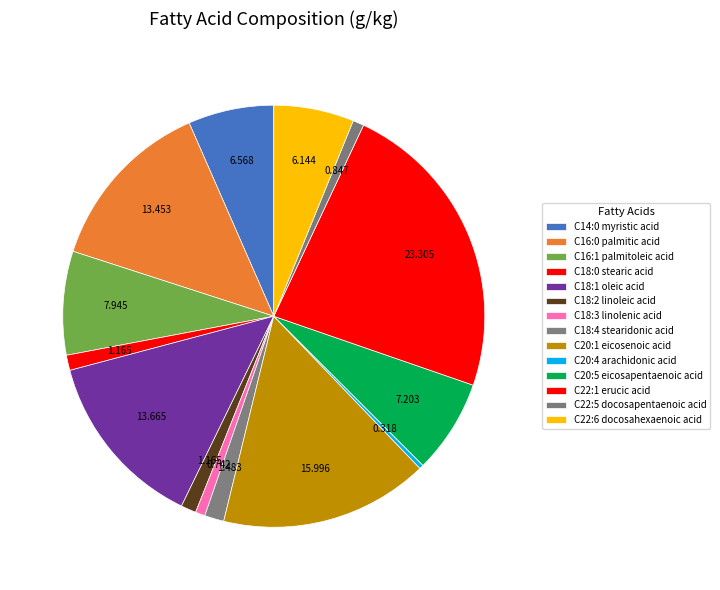

Does any single category account for the majority?

No